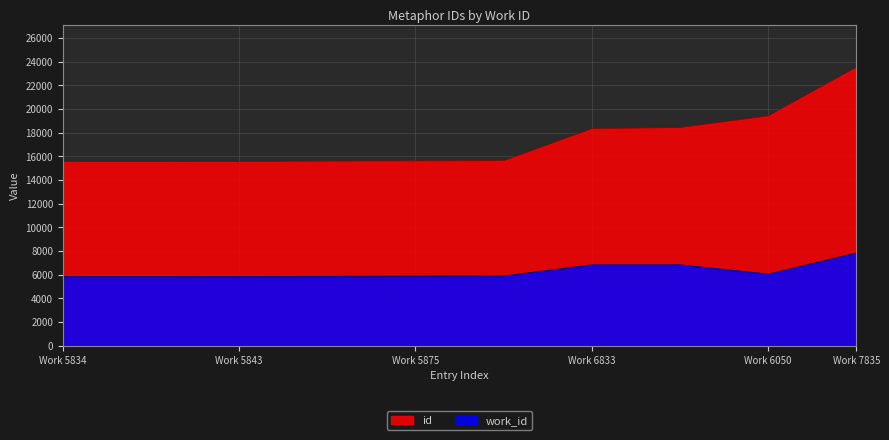

Reading right to left, transcribe all the data shown in this chart.

id: 23536	19421	18439	18344	15636	15615	15603	15572	15558	15556
work_id: 7835	6050	6833	6833	5887	5875	5859	5843	5834	5834